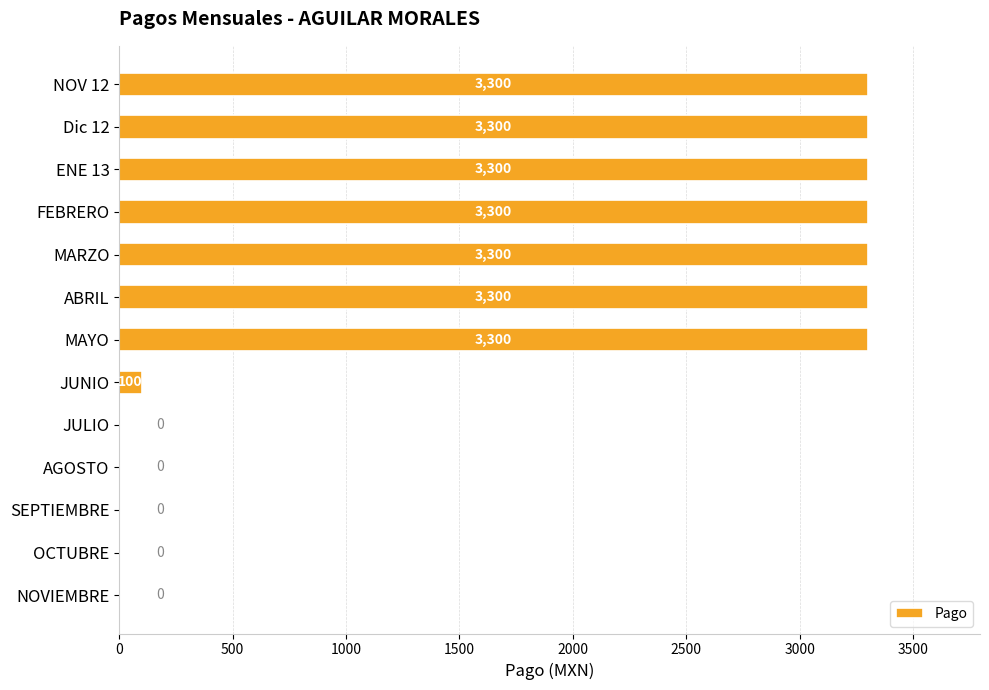

Reading bottom to top, list all the values displayed in this chart.

NOVIEMBRE=0	OCTUBRE=0	SEPTIEMBRE=0	AGOSTO=0	JULIO=0	JUNIO=100	MAYO=3300	ABRIL=3300	MARZO=3300	FEBRERO=3300	ENE 13=3300	Dic 12=3300	NOV 12=3300